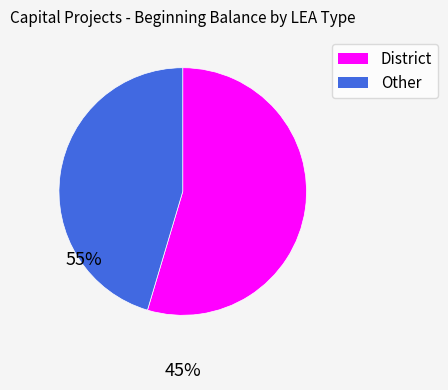

Is there a majority slice in this chart?

Yes